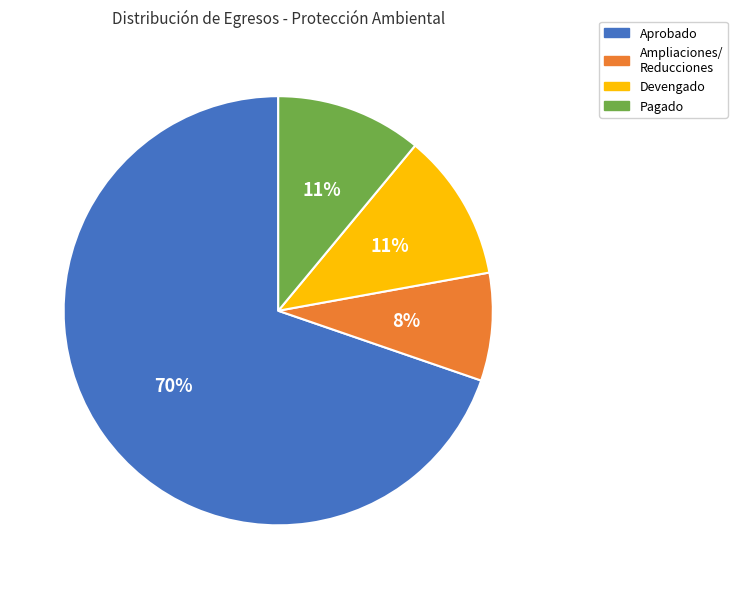

To the nearest percent, what is the difference between the largest and smallest slice percentages?

62%